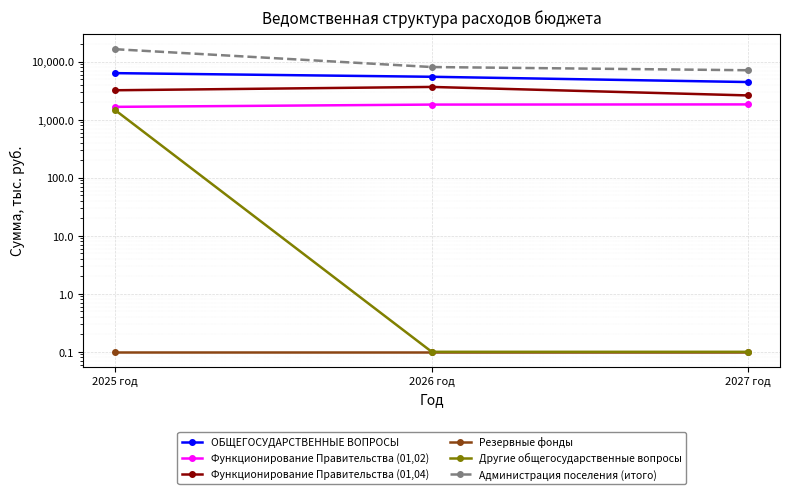

What is the label of the 2nd point from the right?

2026 год